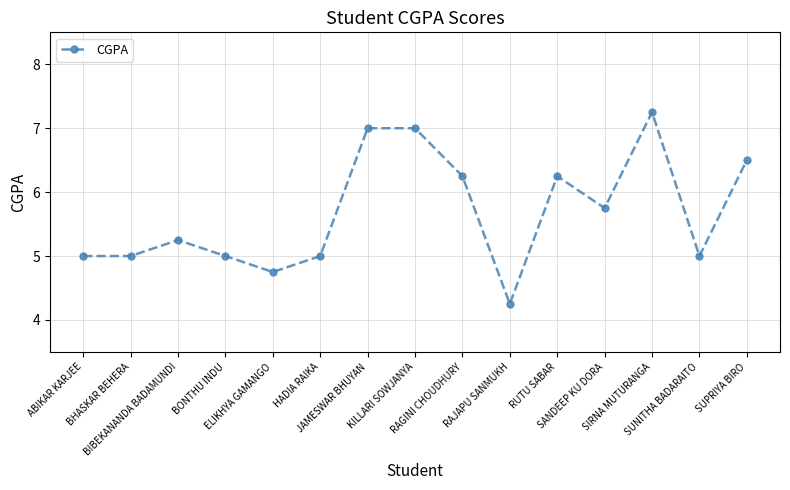

Approximately how many times larger is the value at ELIKHYA GAMANGO compared to RAGINI CHOUDHURY?

0.8